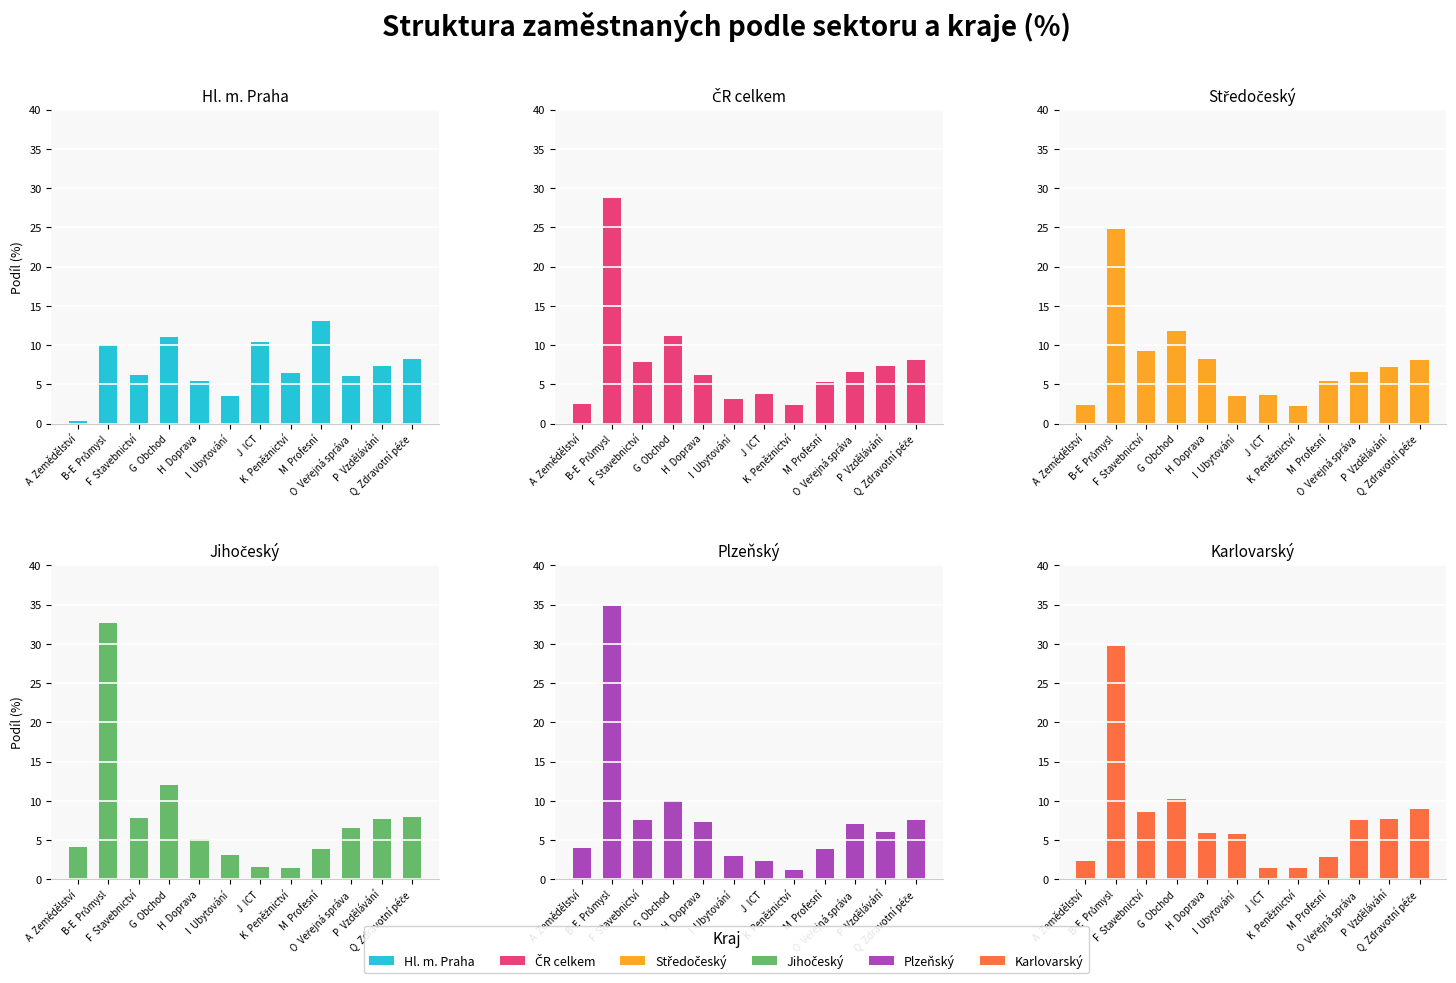

What position from the left is Q  Zdravotní péče?

12